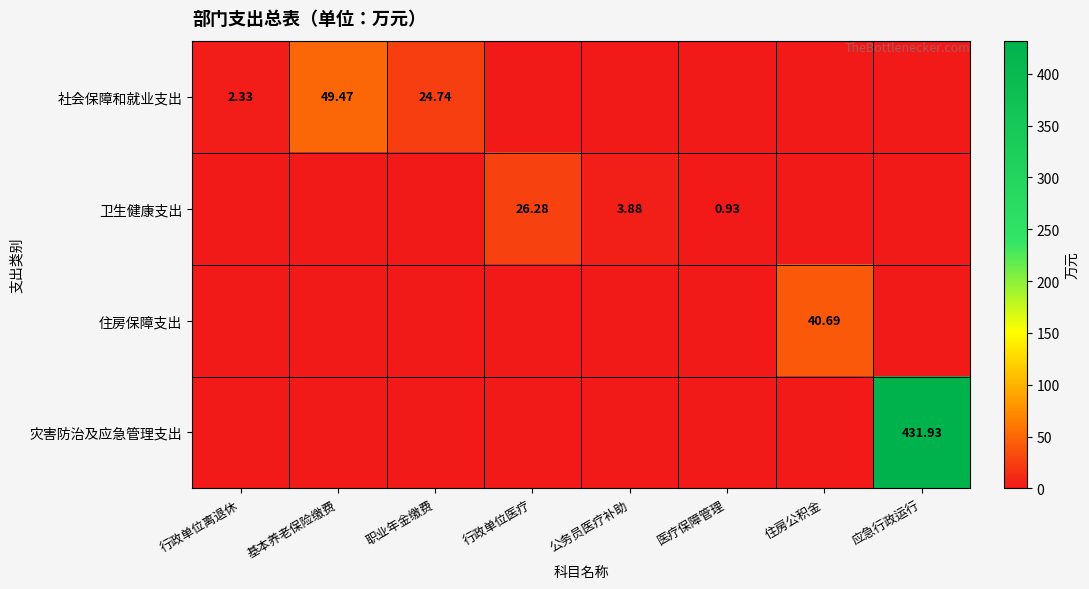

True or false: 住房保障支出 has a value of -16.4 at 行政单位离退休.

False